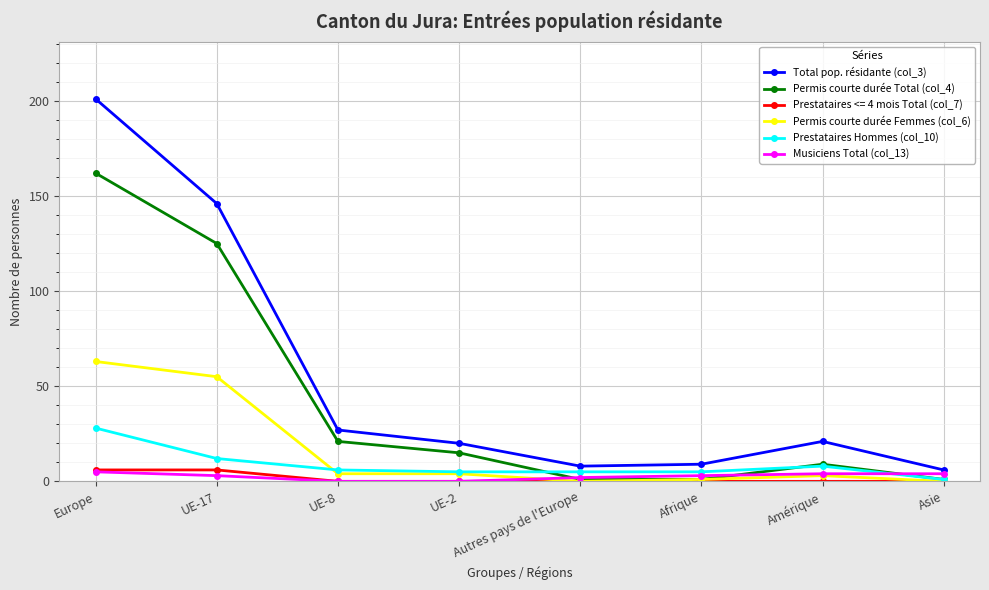

Which series ends up on top after the final intersection of Musiciens Total (col_13) and Permis courte durée Femmes (col_6)?

Musiciens Total (col_13)